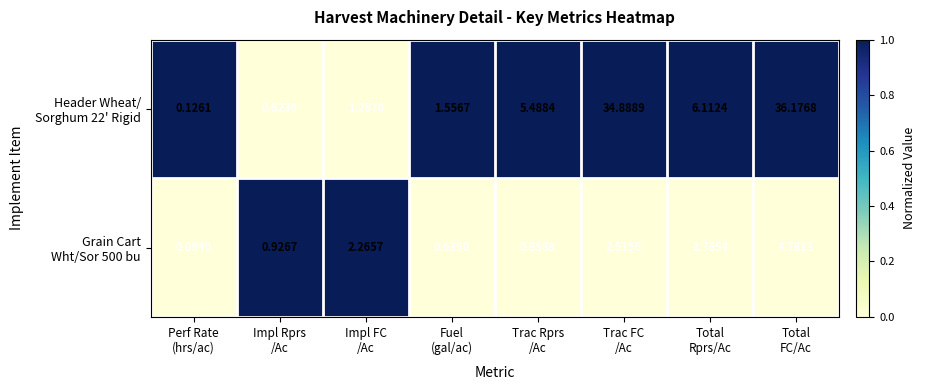

At how many categories does at least one series exceed 0?

8